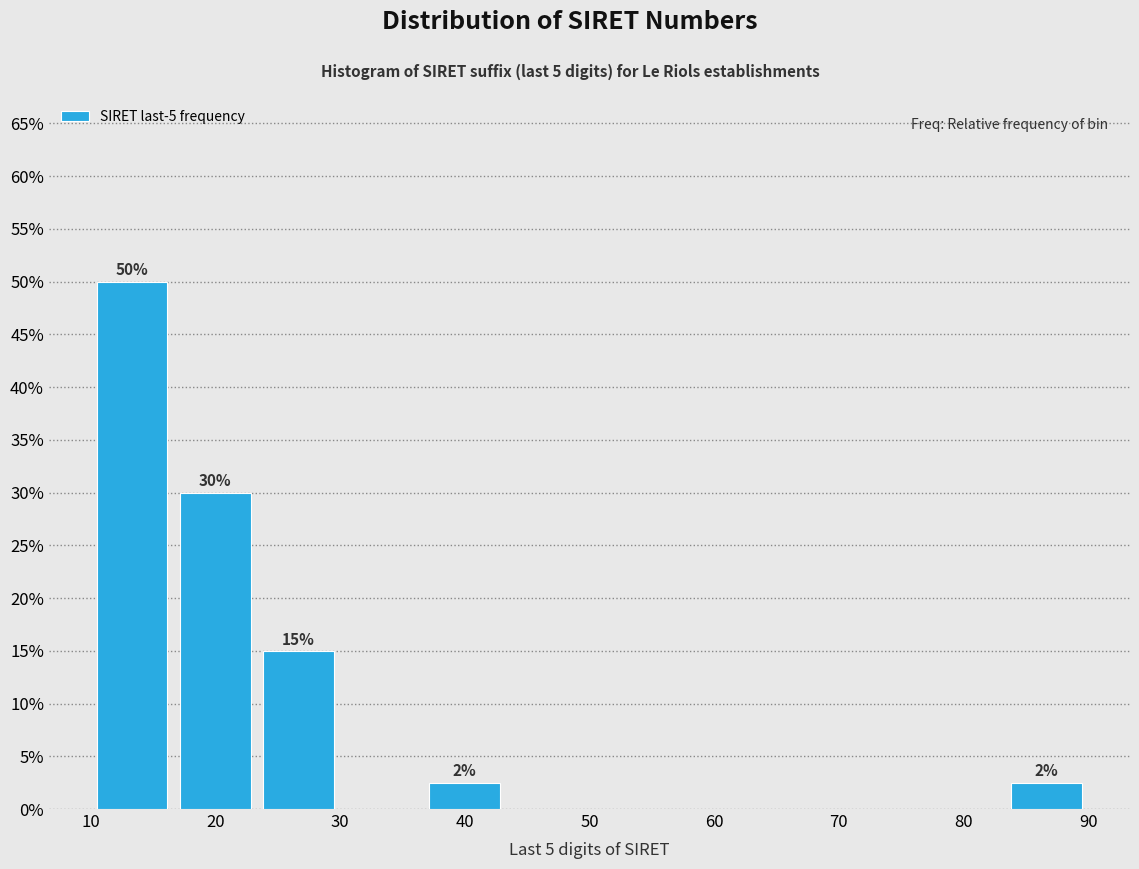

Over which range of the x-axis is the bar tallest?

10 to 17